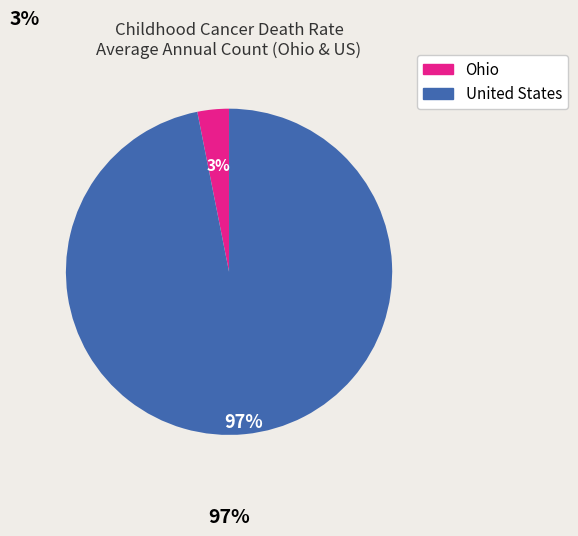

Is it true that United States is 87% of the pie?

False